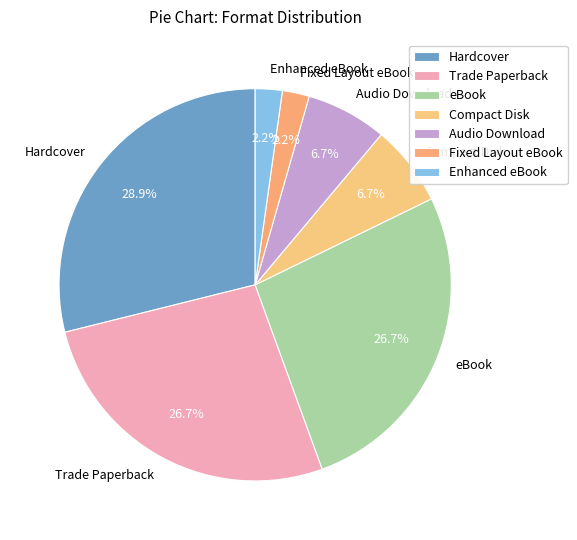

Is it true that Hardcover is 34% of the pie?

False